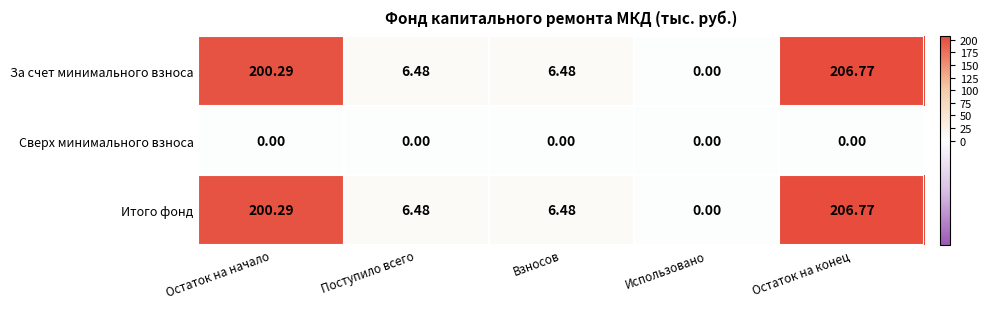

Where does the За счет минимального взноса series first go above 6?

Остаток на начало